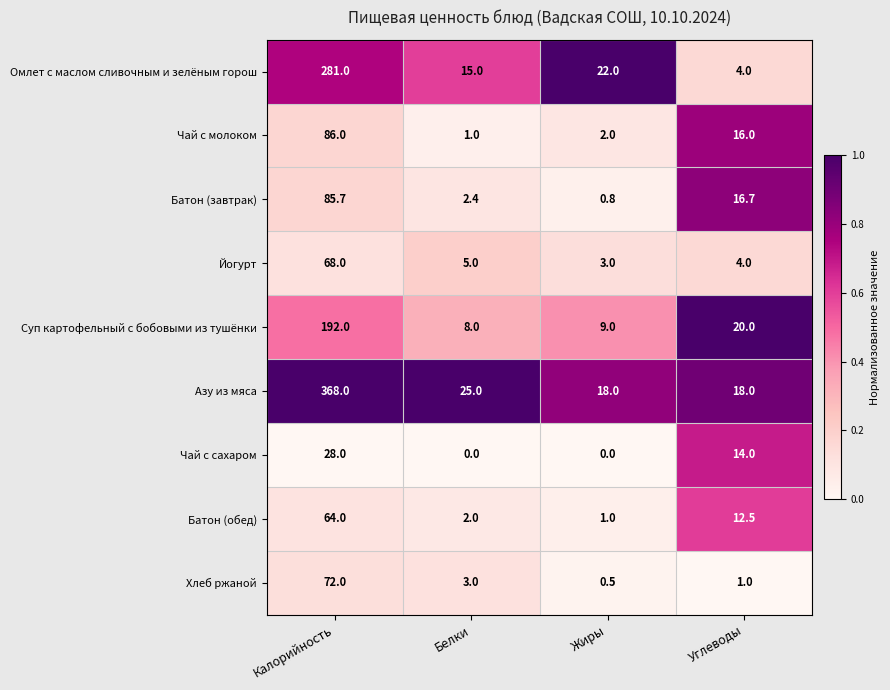

List the series in order of their peak value, lowest first.

Чай с сахаром, Батон (обед), Йогурт, Хлеб ржаной, Батон (завтрак), Чай с молоком, Суп картофельный с бобовыми из тушёнки, Омлет с маслом сливочным и зелёным горош, Азу из мяса